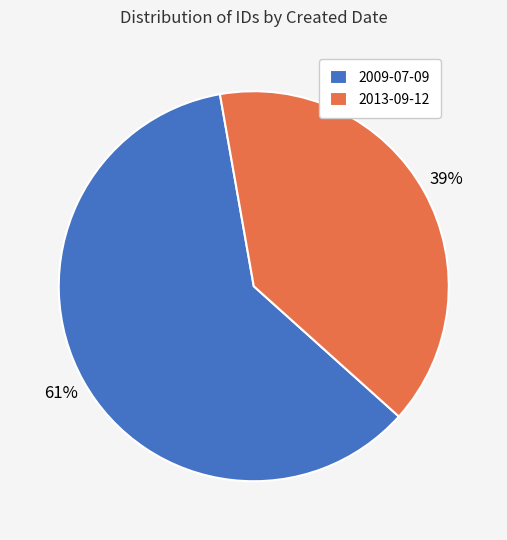

To the nearest percent, what percentage of the pie is 2009-07-09?

61%